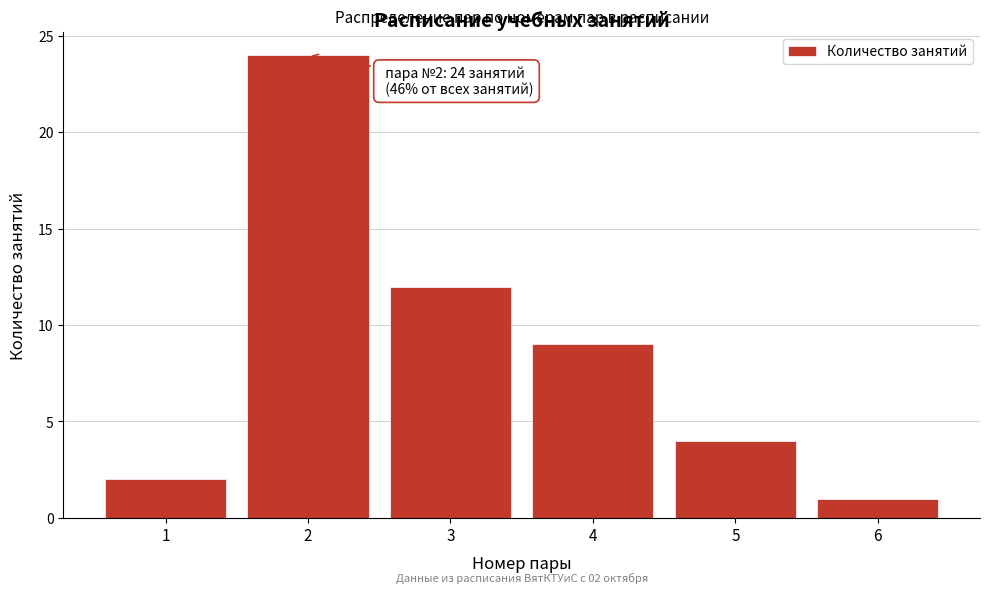

Reading right to left, transcribe all the data shown in this chart.

6=1	5=4	4=9	3=12	2=24	1=2